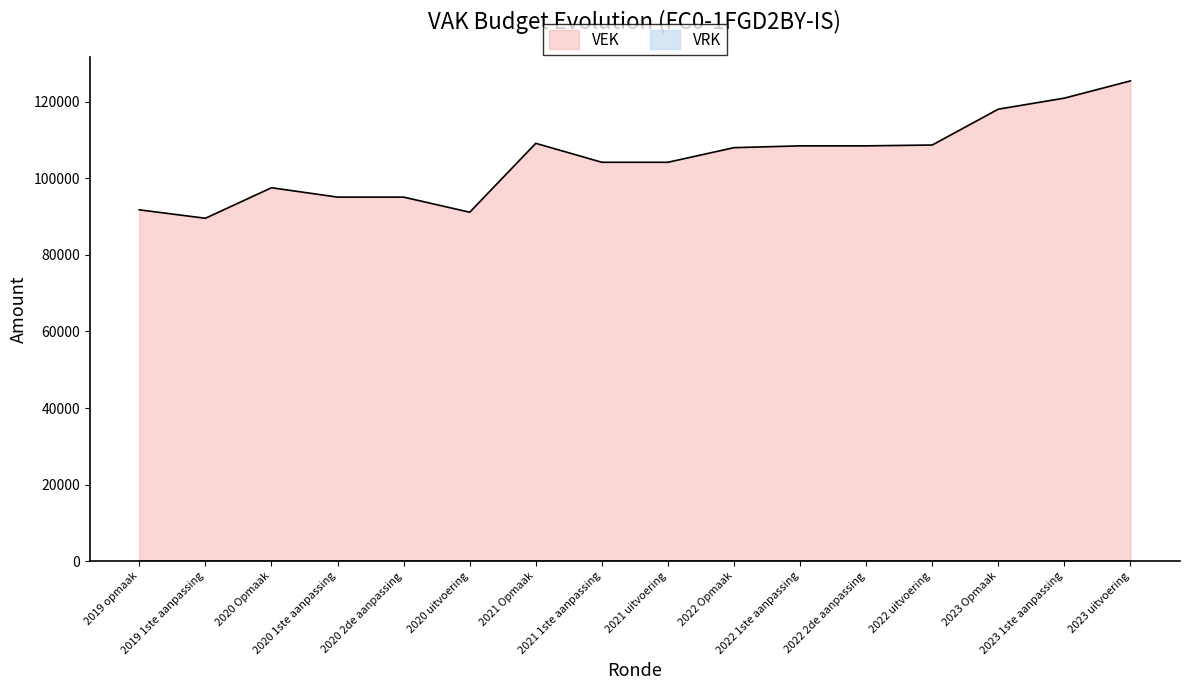

Reading left to right, transcribe all the data shown in this chart.

2019 opmaak=91747	2019 1ste aanpassing=89548	2020 Opmaak=97515	2020 1ste aanpassing=95067	2020 2de aanpassing=95067	2020 uitvoering=91124	2021 Opmaak=109110	2021 1ste aanpassing=104164	2021 uitvoering=104164	2022 Opmaak=107979	2022 1ste aanpassing=108449	2022 2de aanpassing=108449	2022 uitvoering=108670	2023 Opmaak=118029	2023 1ste aanpassing=120909	2023 uitvoering=125409